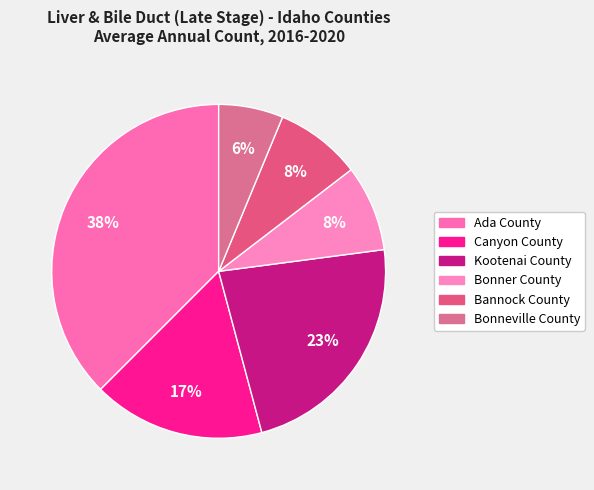

Which slice is the largest?

Ada County